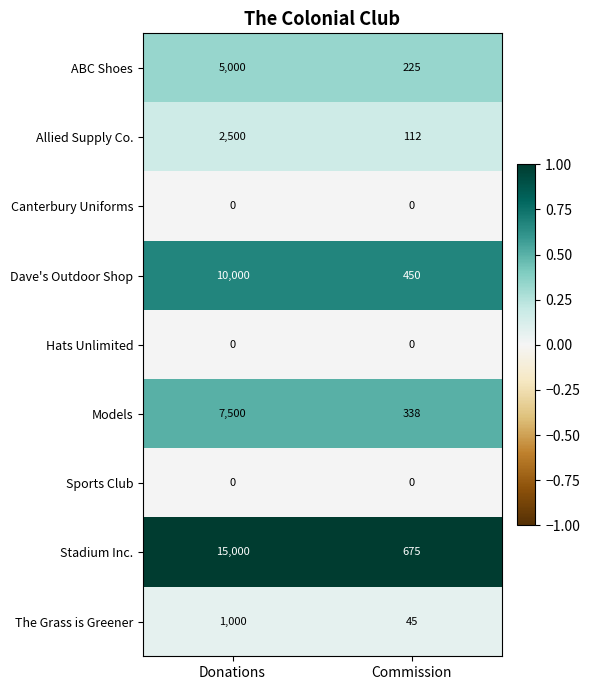

At which label is The Grass is Greener closest to 522?

Commission